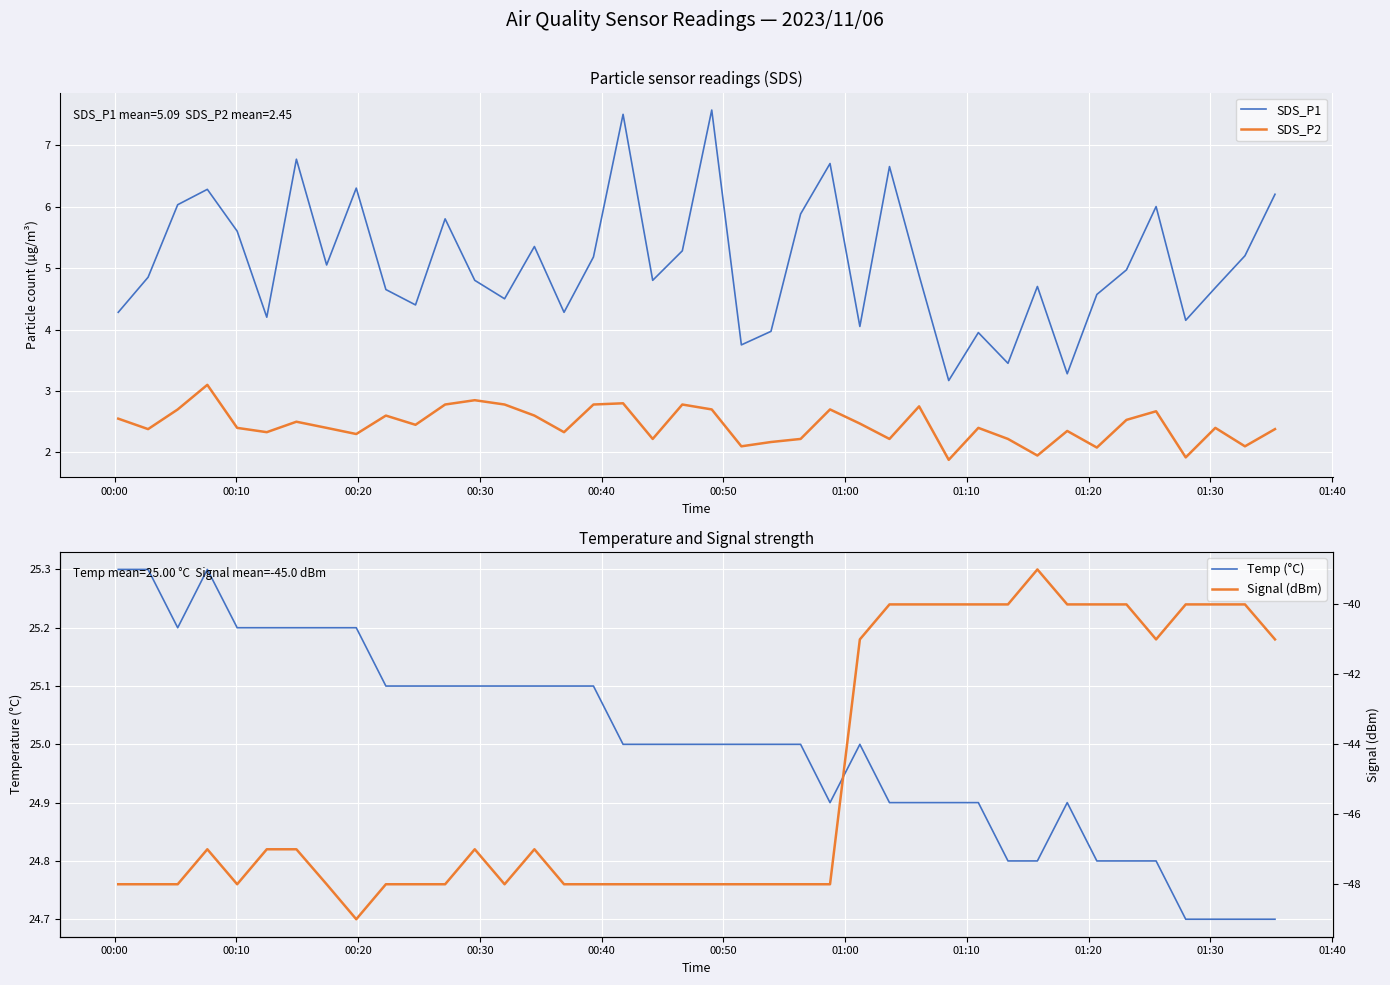

What is the minimum value for SDS_P1?

3.2